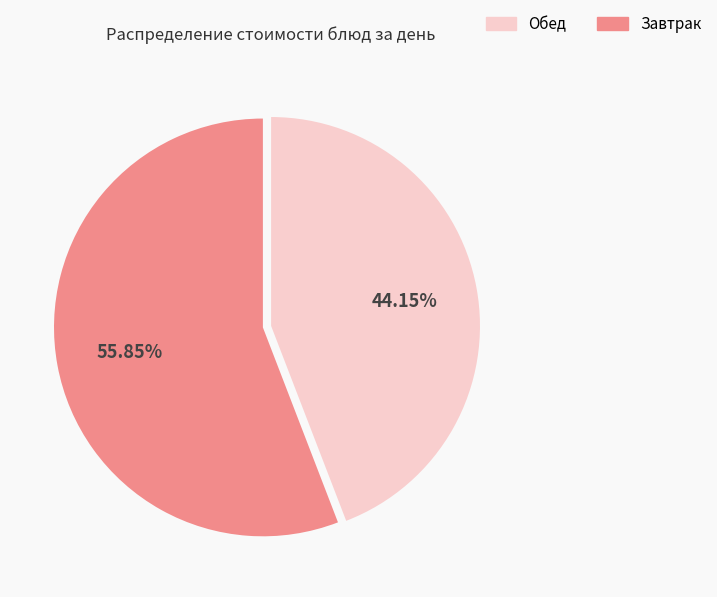

To the nearest percent, what is the average slice percentage?

50%